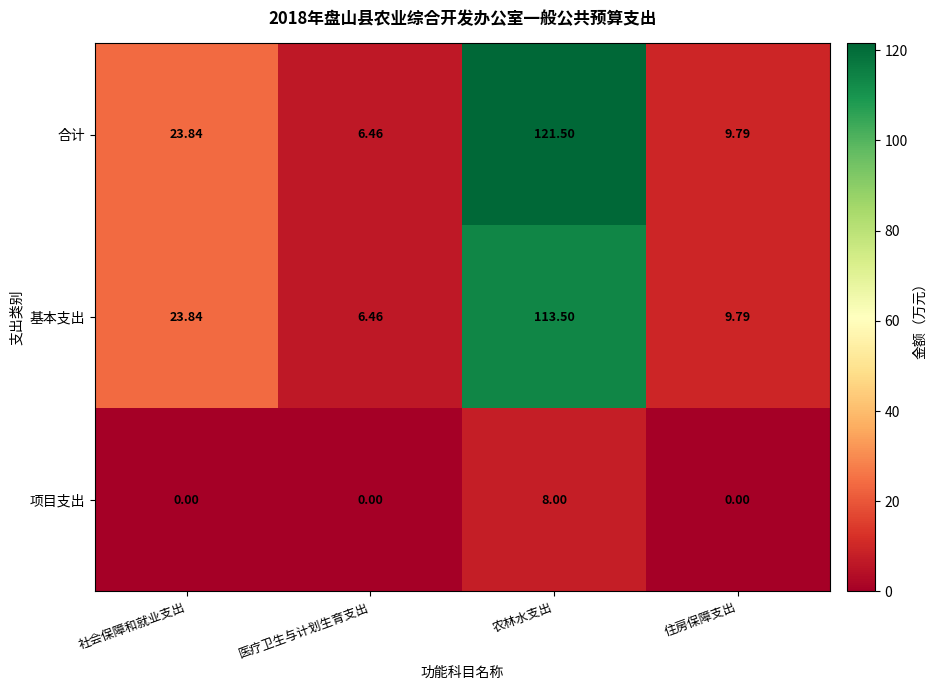

Which series has the largest range (max minus min)?

合计